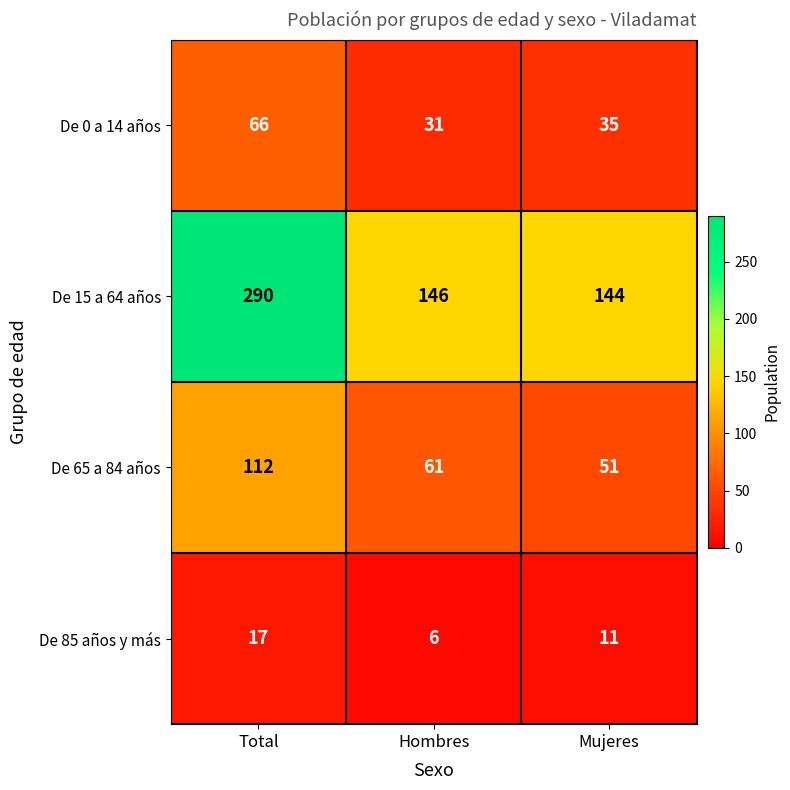

Reading left to right, transcribe all the data shown in this chart.

De 0 a 14 años: 66	31	35
De 15 a 64 años: 290	146	144
De 65 a 84 años: 112	61	51
De 85 años y más: 17	6	11